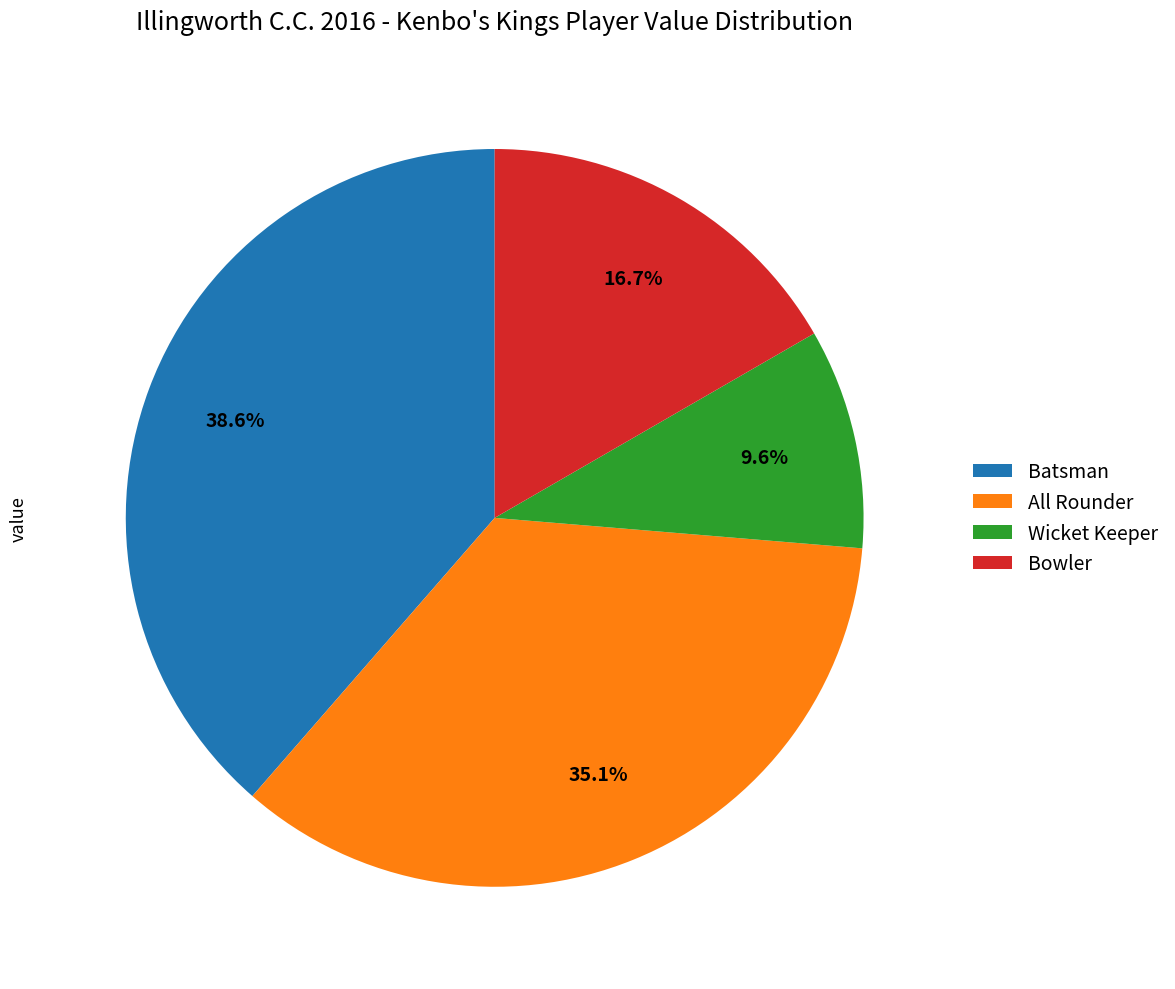

Is there any slice that represents more than half of the pie?

No